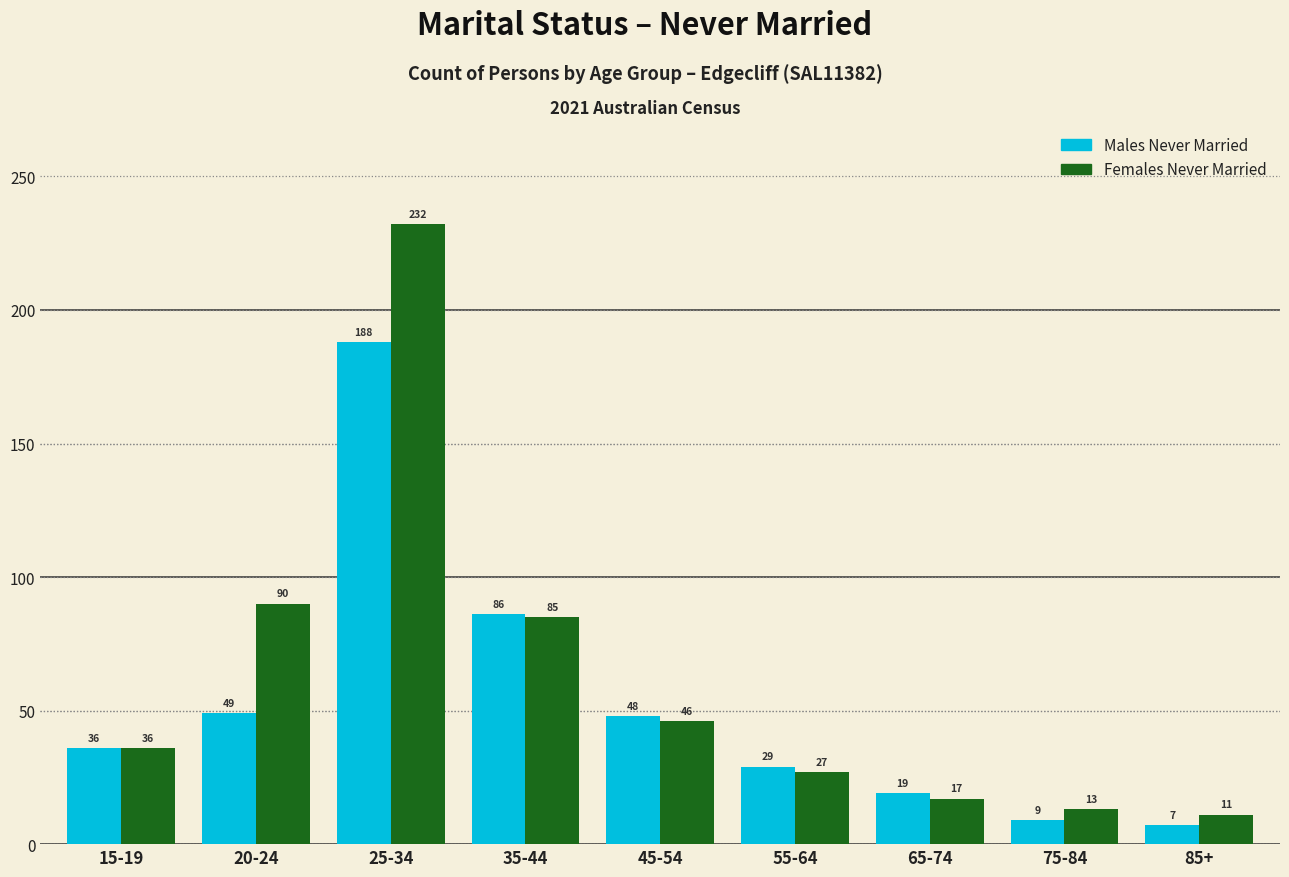

Reading left to right, what are all the values shown in this chart?

Males Never Married: 15-19=36	20-24=49	25-34=188	35-44=86	45-54=48	55-64=29	65-74=19	75-84=9	85+=7
Females Never Married: 15-19=36	20-24=90	25-34=232	35-44=85	45-54=46	55-64=27	65-74=17	75-84=13	85+=11